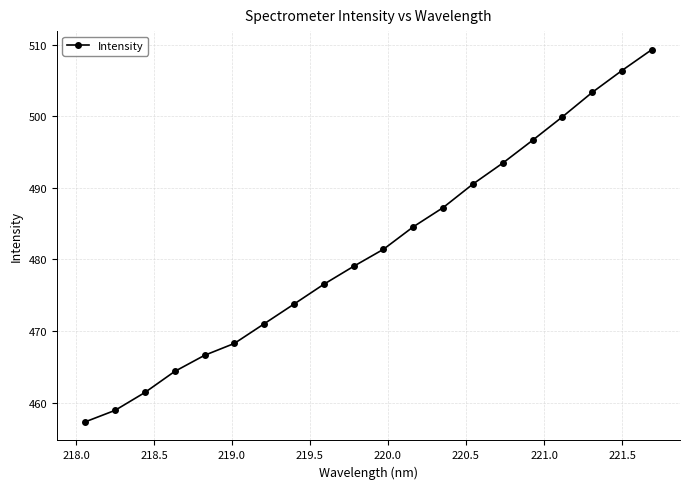

True or false: the data has more than 0 interior local peaks.

False